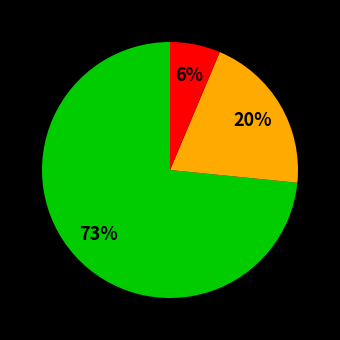

To the nearest percent, what is the average slice percentage?

33%